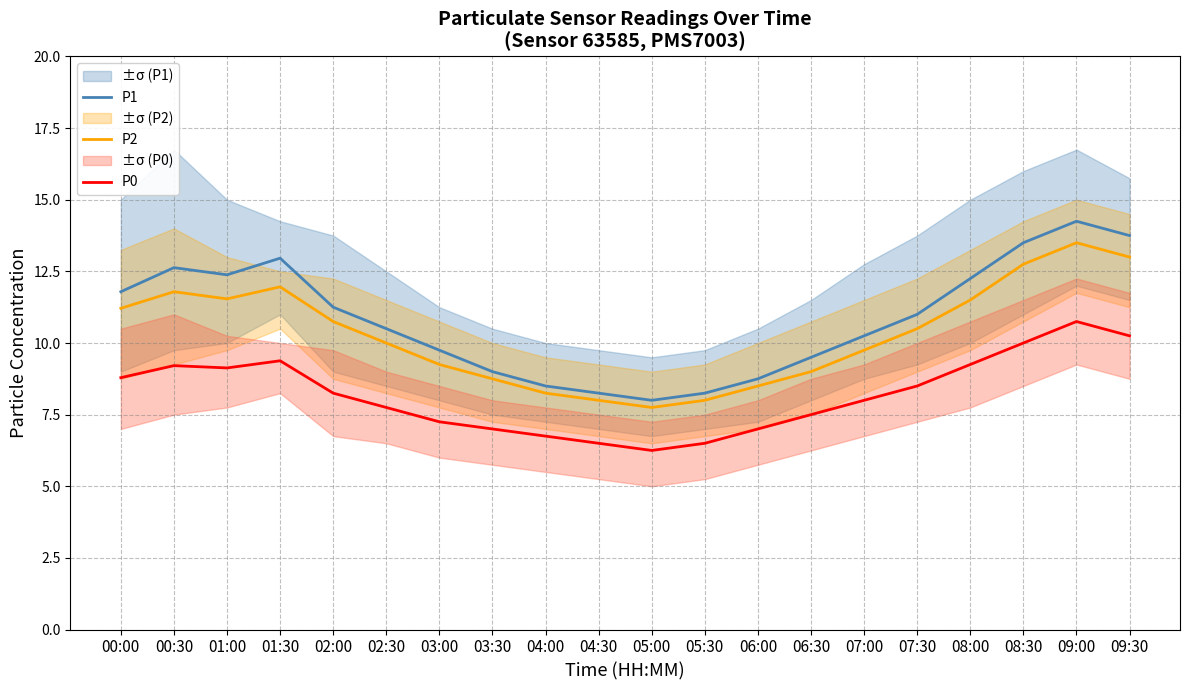

True or false: P1 and P2 cross at least once.

False